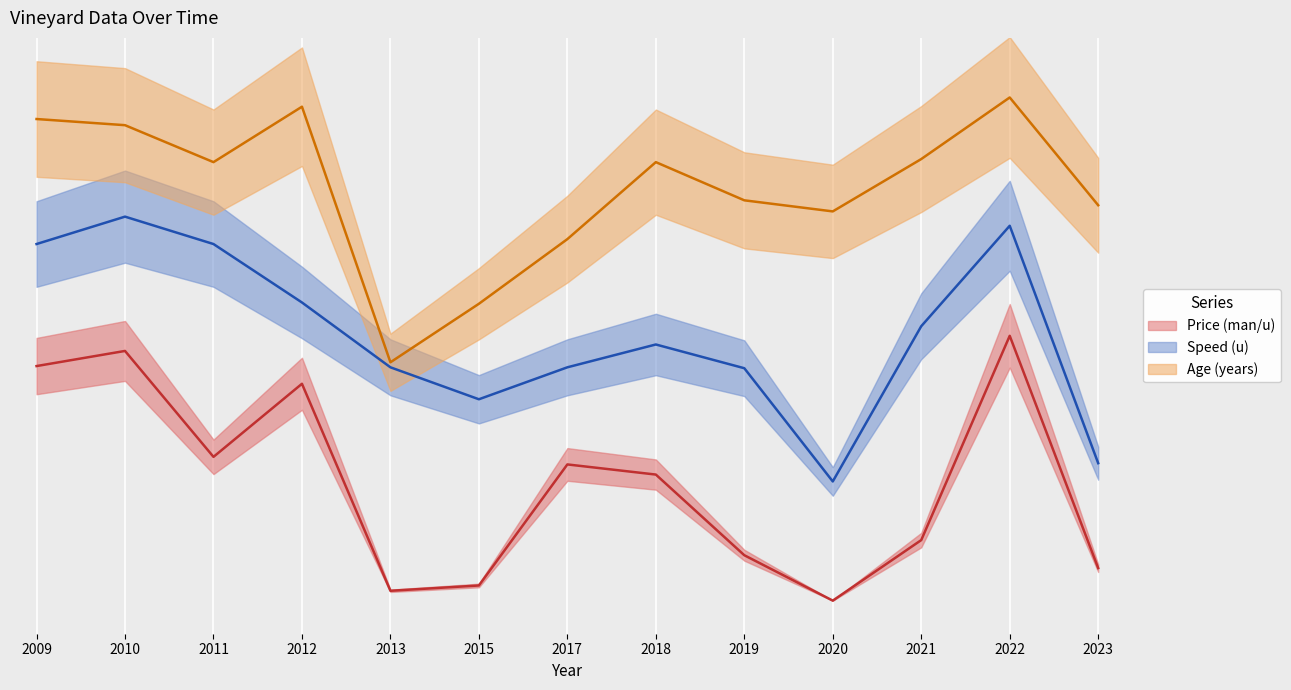

How many interior local peaks does the Speed (u) series have?

3